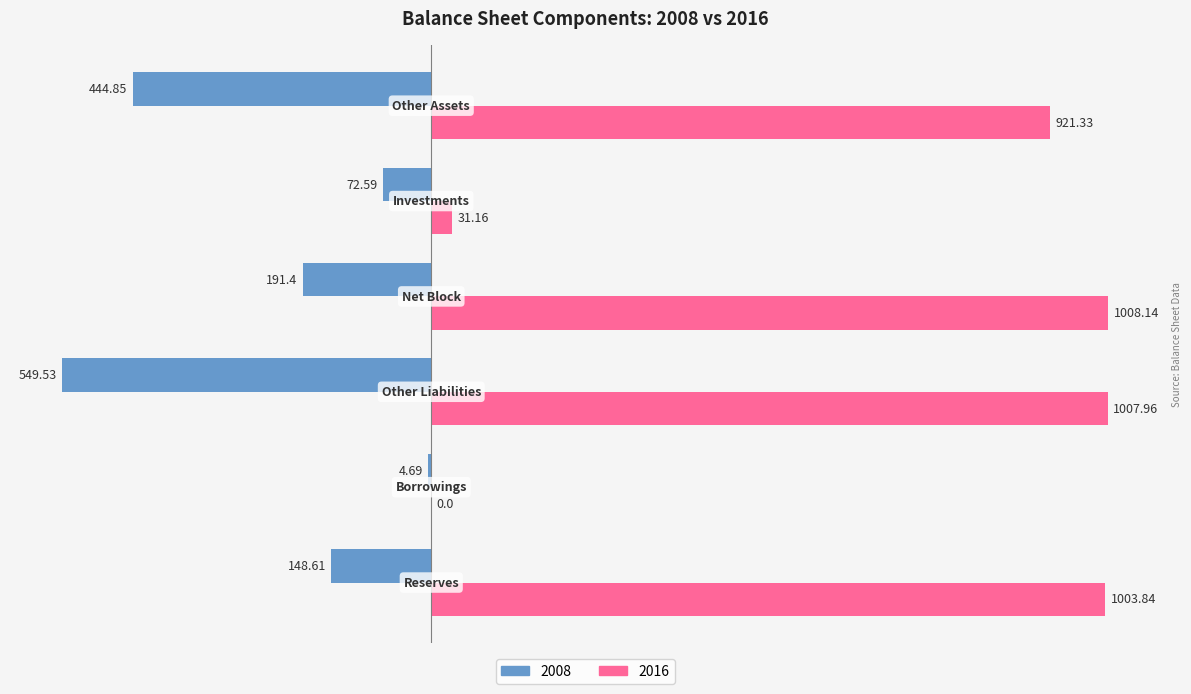

Which series has the largest total across all categories?

2016